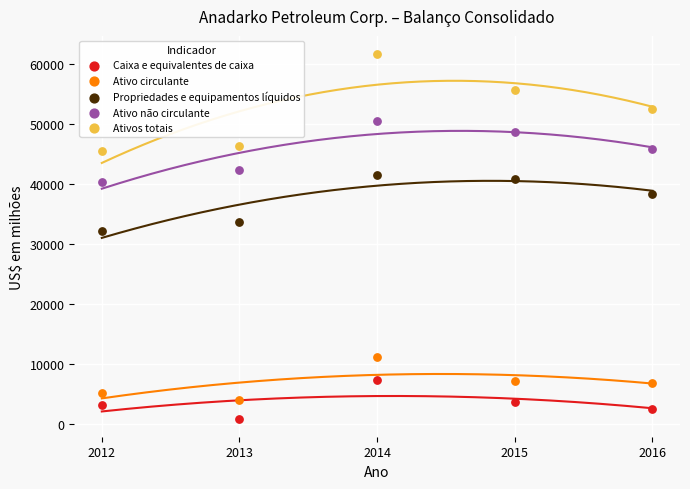

Across all series, what Y value is closest to 31314?

32168